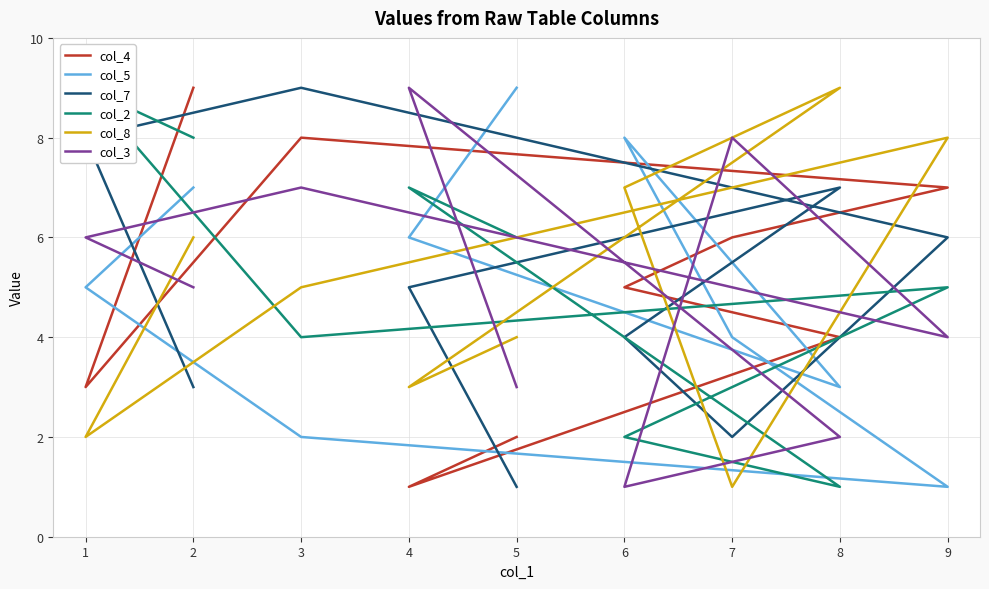

At which label is col_4 closest to 5?

6